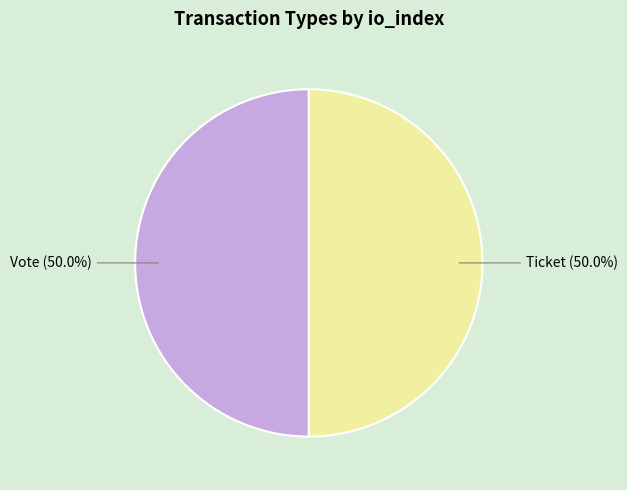

How many segments does this pie chart have?

2